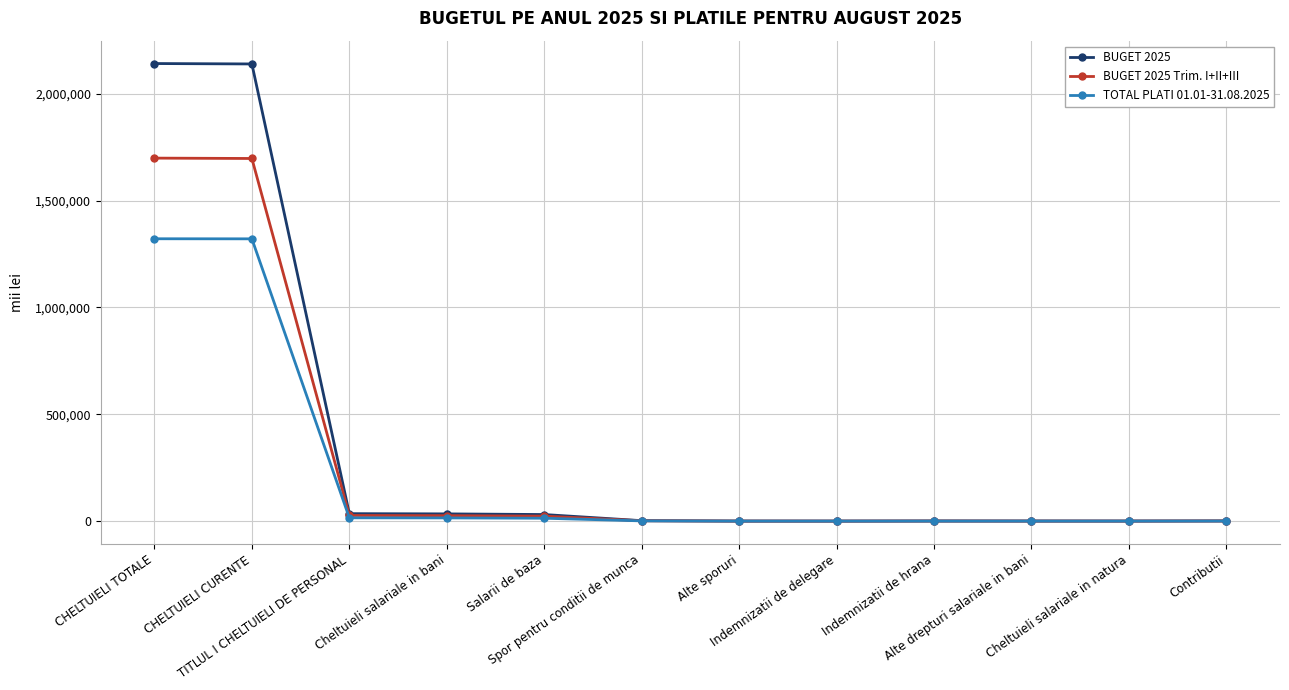

In TOTAL PLATI 01.01-31.08.2025, how many points are lower than both neighbors (excluding endpoints)?

2